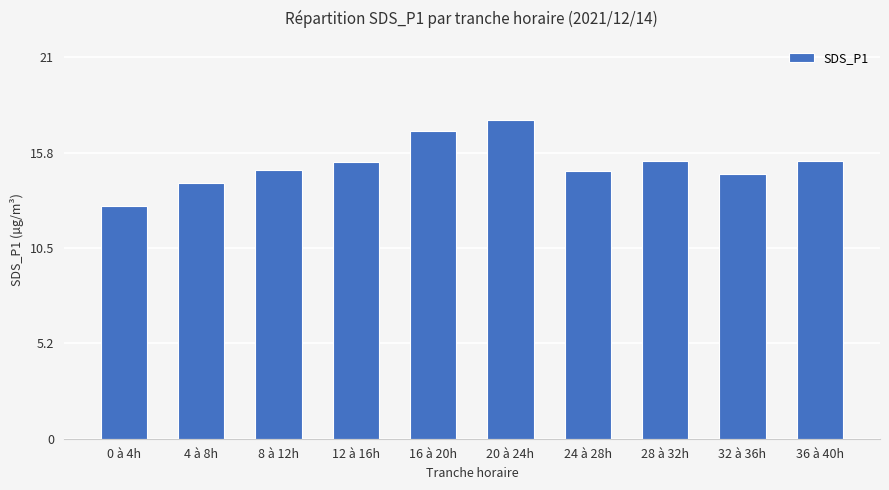

What is the label of the 2nd bar from the left?

4 à 8h